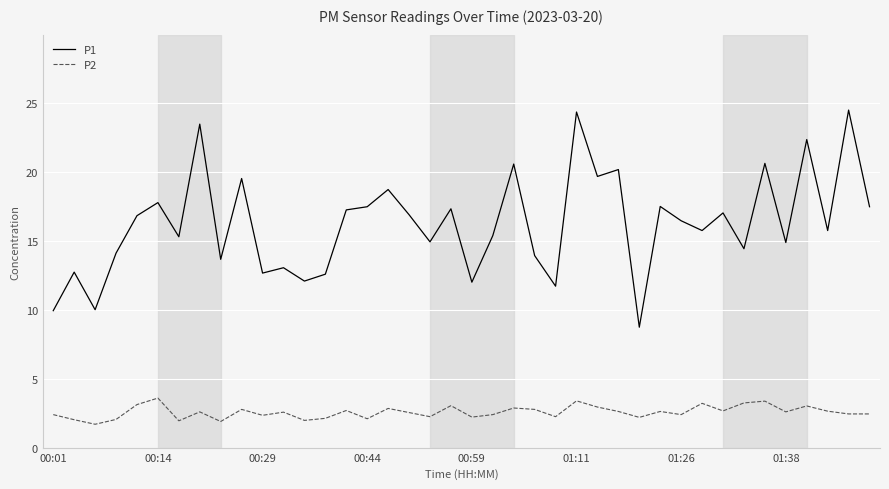

True or false: P1 and P2 intersect in this chart.

False